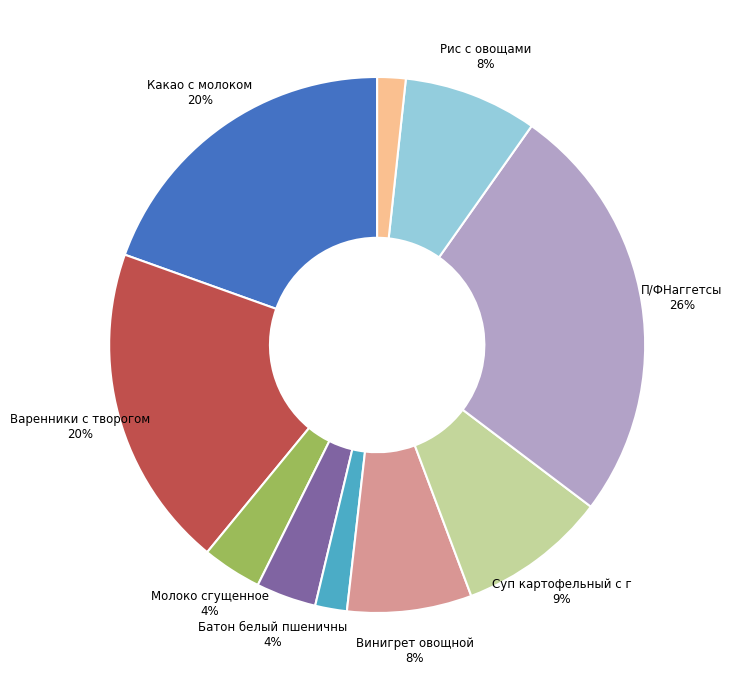

Is there any slice that represents more than half of the pie?

No